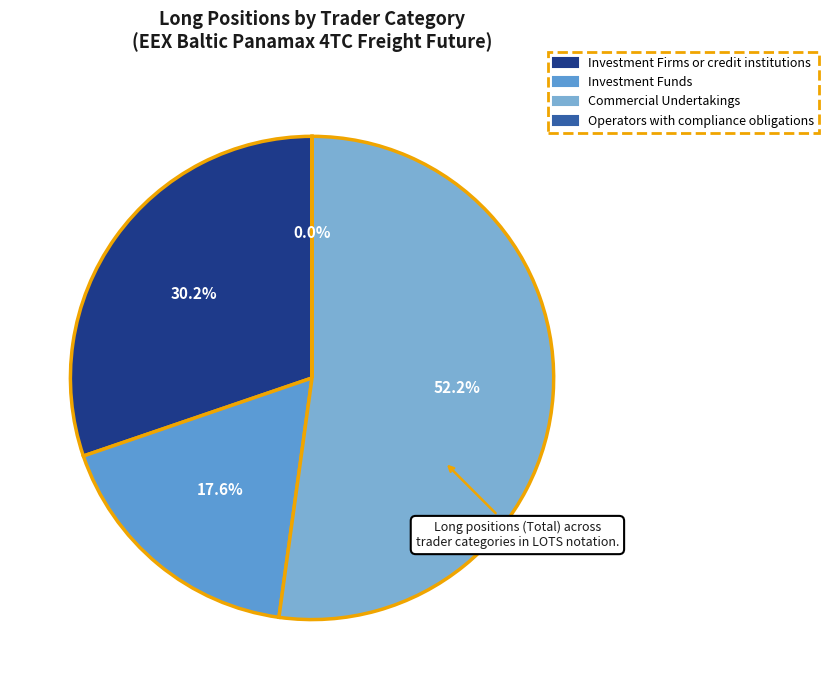

Which slice is the largest?

Commercial Undertakings